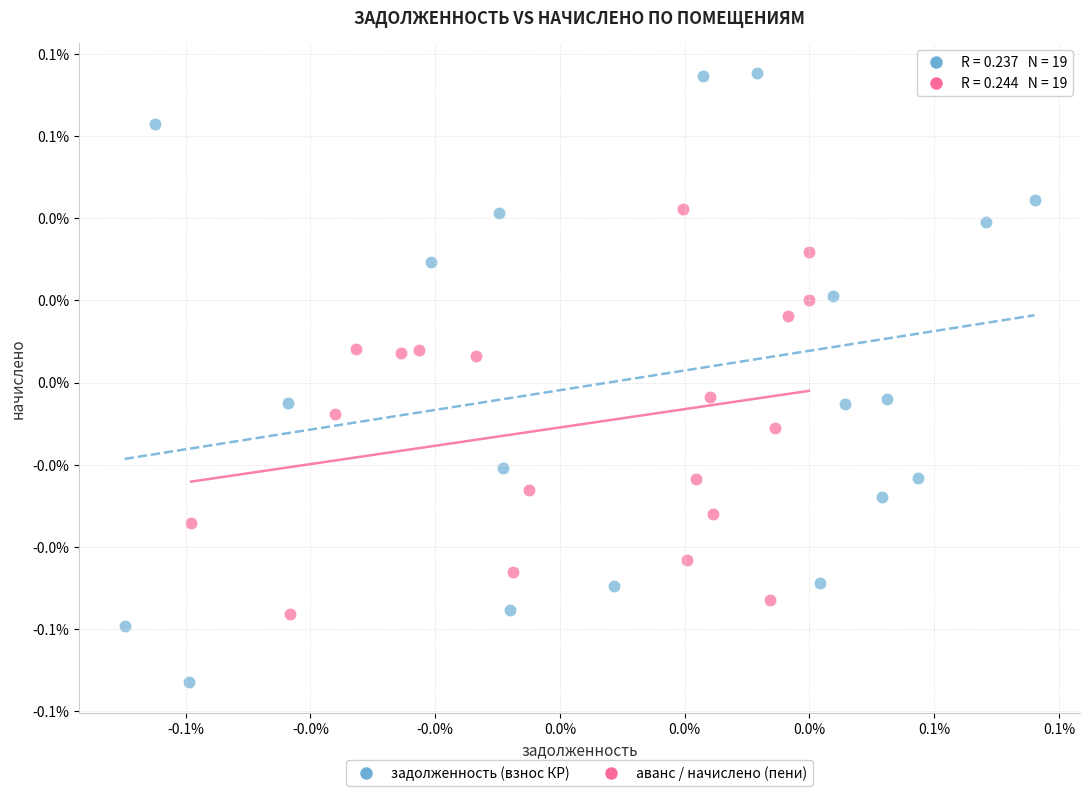

Which series reaches the maximum Y coordinate?

задолженность (взнос КР)